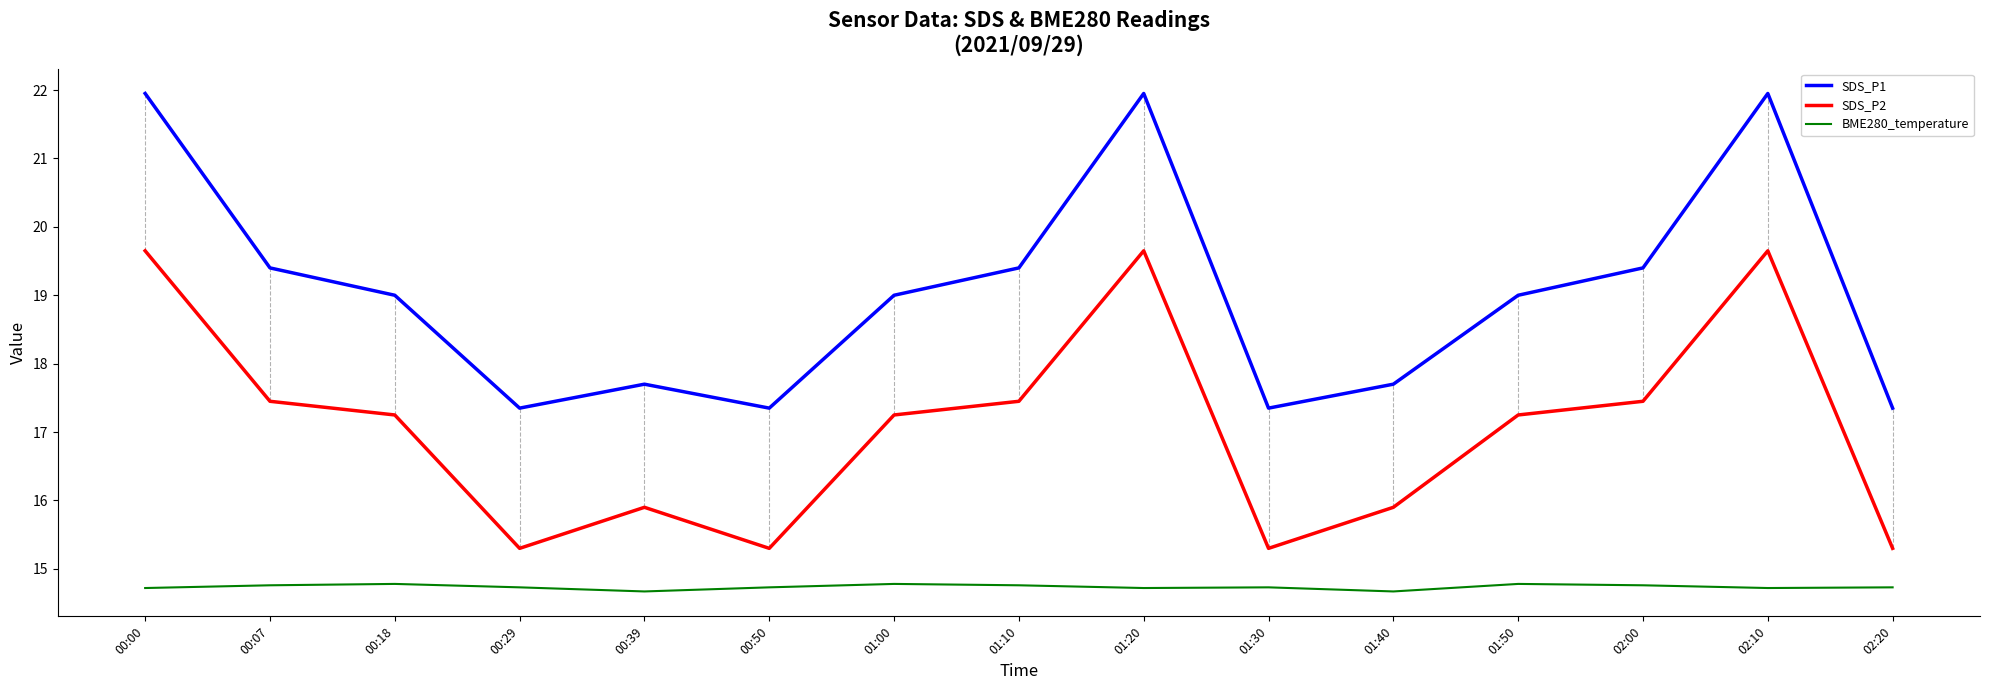

Is it true that BME280_temperature equals 10.2 at 02:20?

False